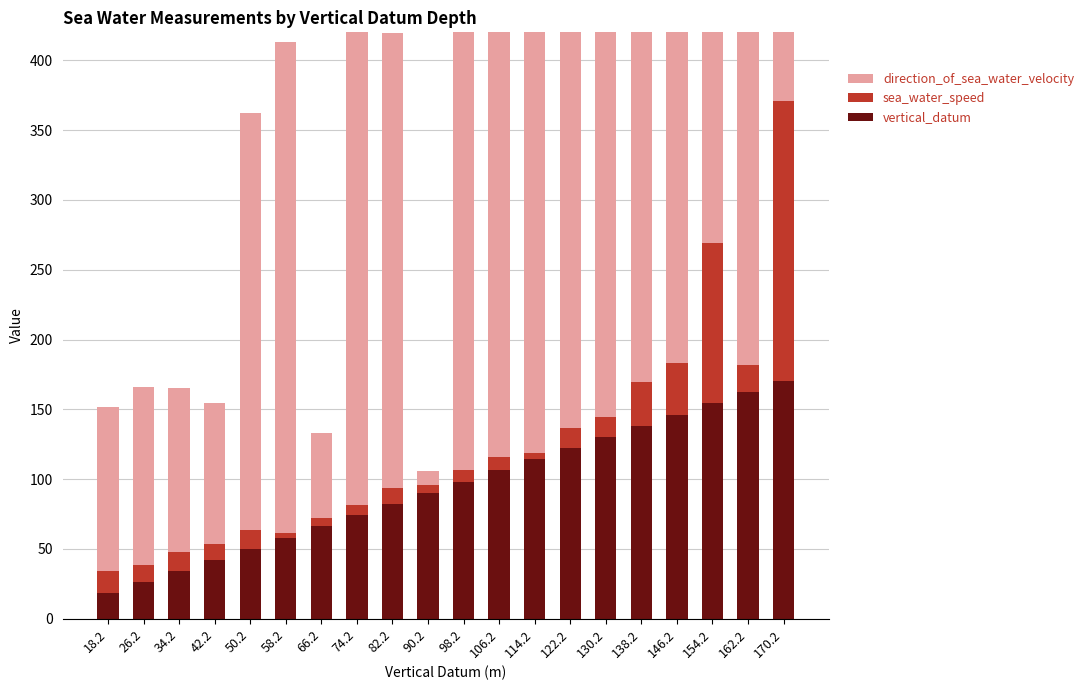

How many data points in vertical_datum are above 98?

10